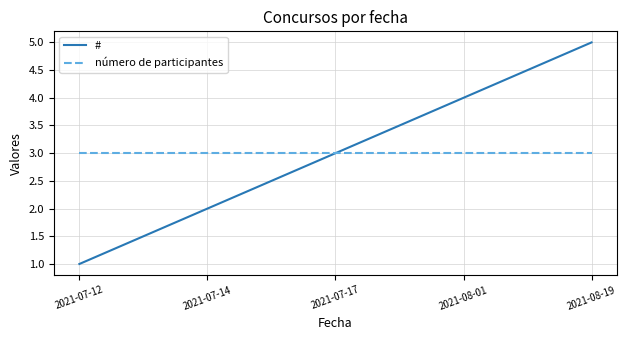

How many lines are shown in the chart?

2